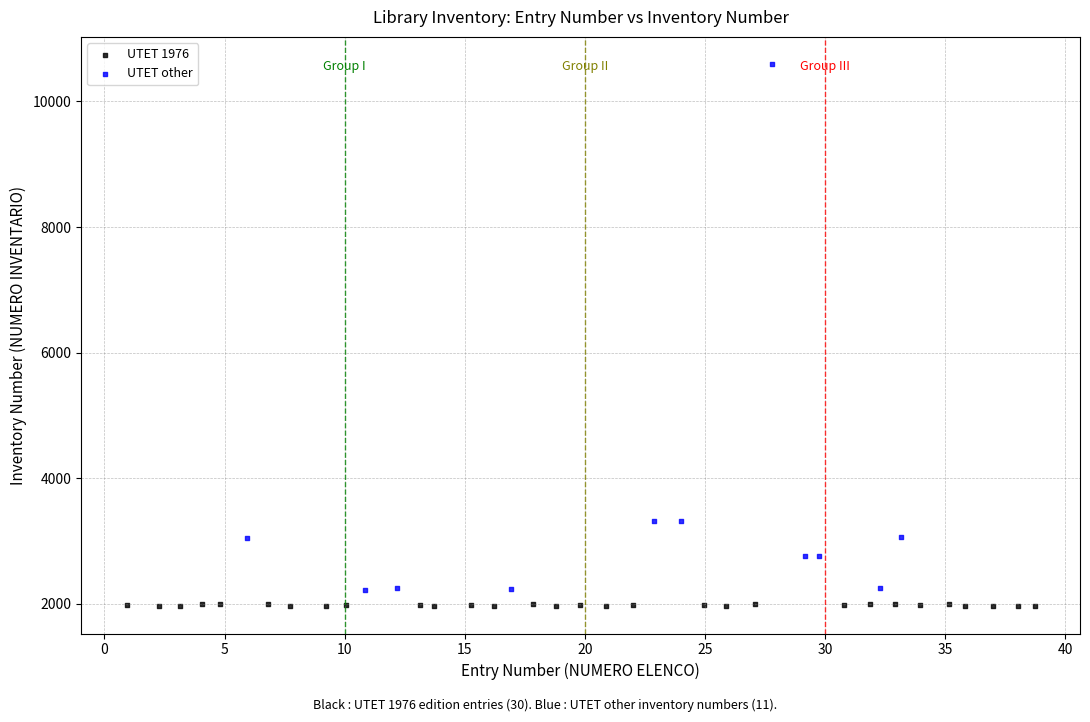

Which series contains the highest Y value?

UTET other